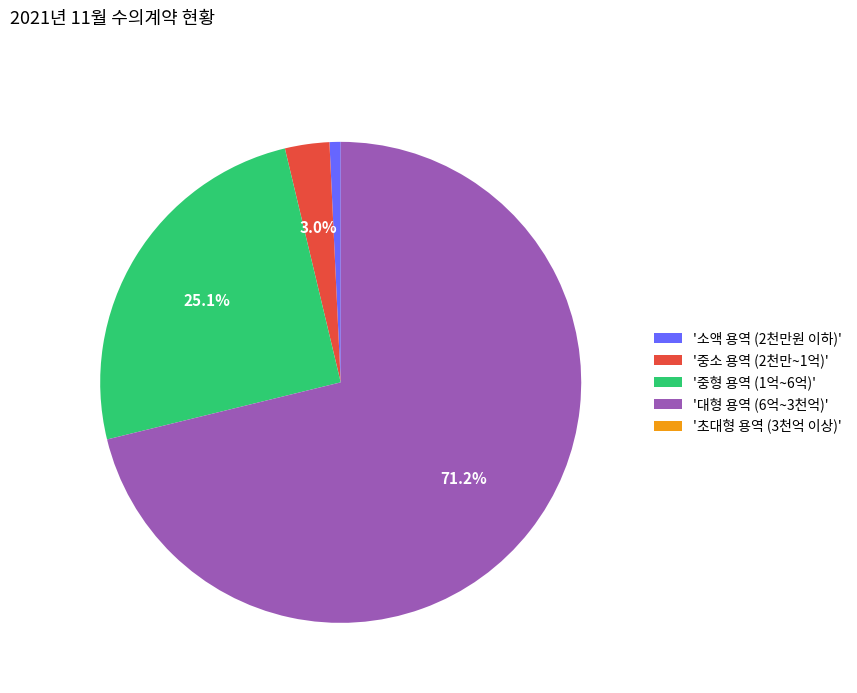

Which has a higher value, '중형 용역 (1억~6억)' or '중소 용역 (2천만~1억)'?

'중형 용역 (1억~6억)'